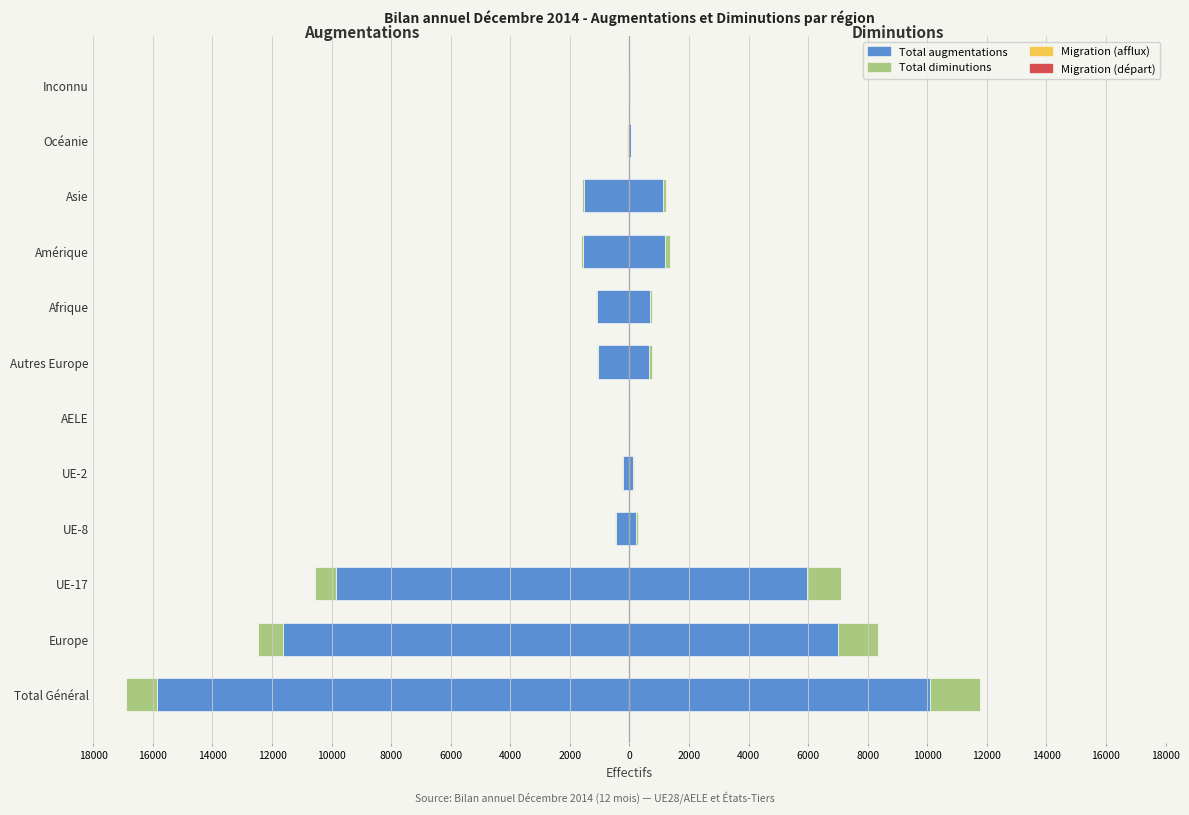

Which series has the widest spread of values?

Total augmentations